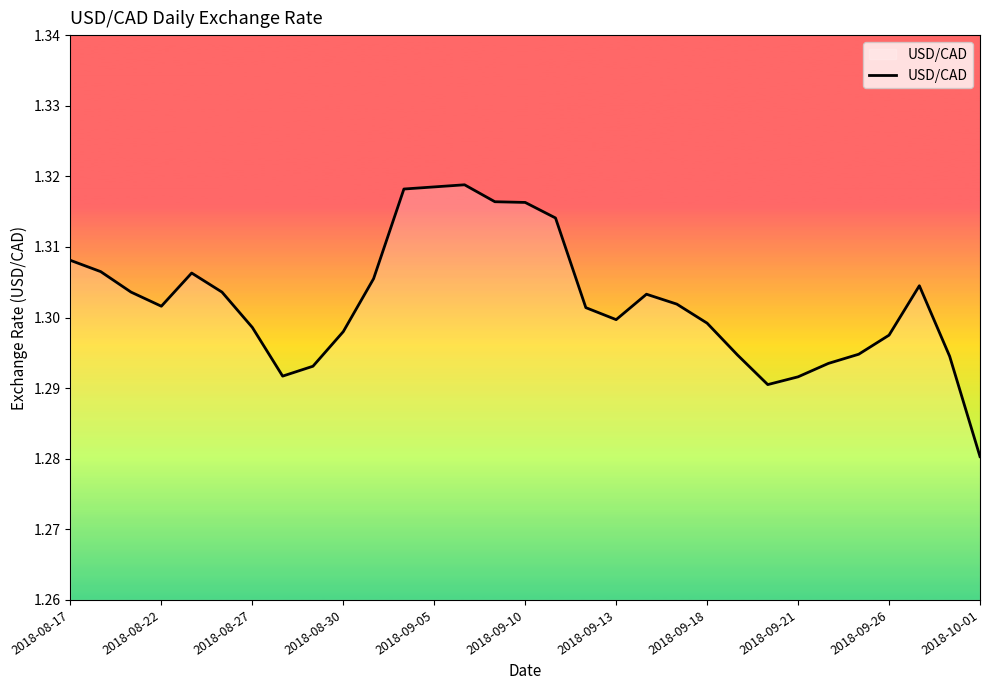

What is the minimum value shown in the chart?

1.3